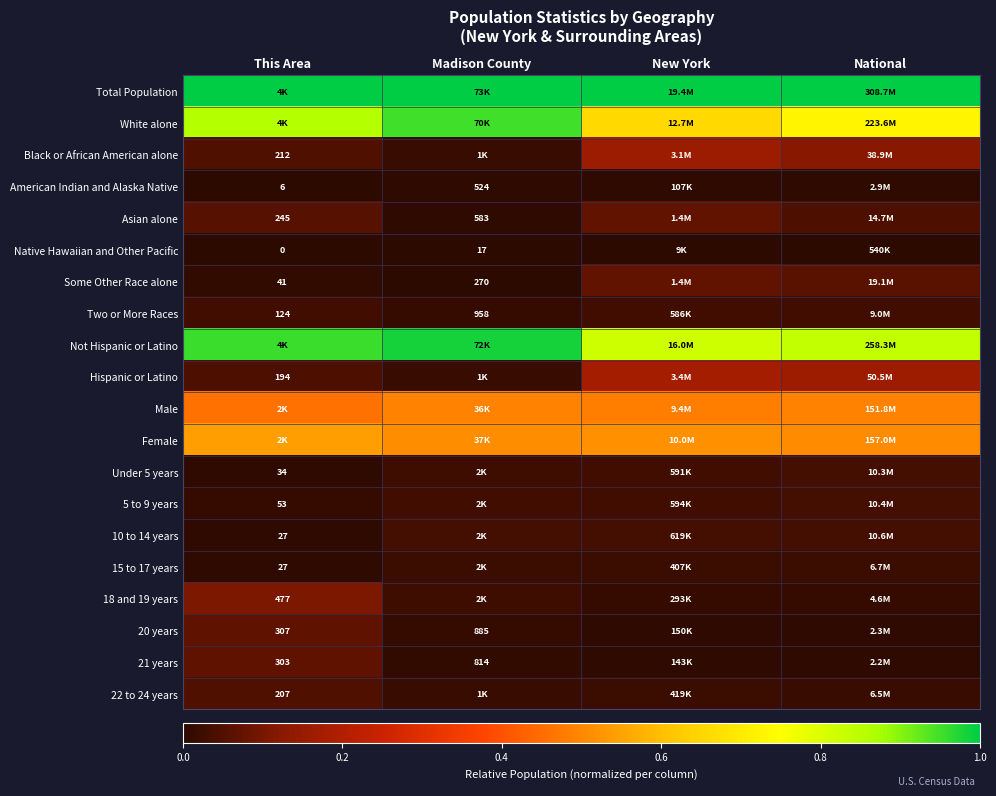

How many data points does each series have?

4